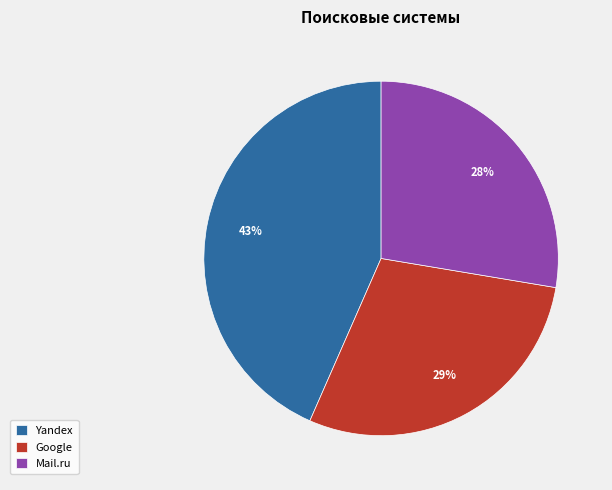

How many slices are in this pie chart?

3